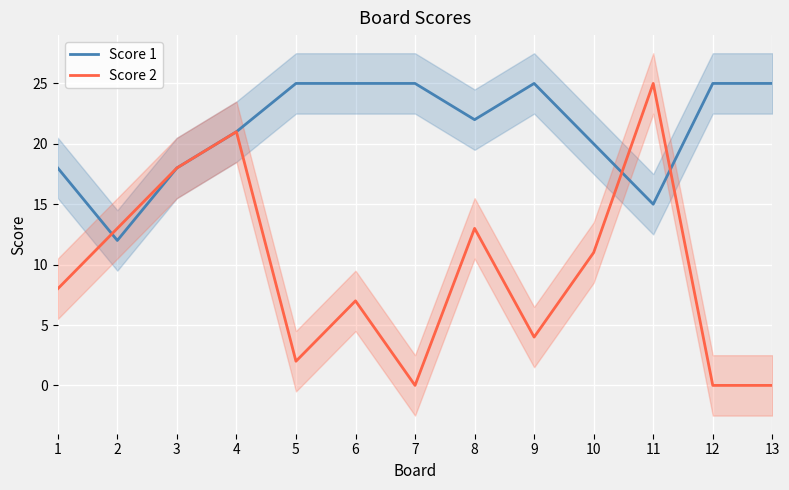

What is the difference between the maximum and minimum values in the Score 2 series?

25